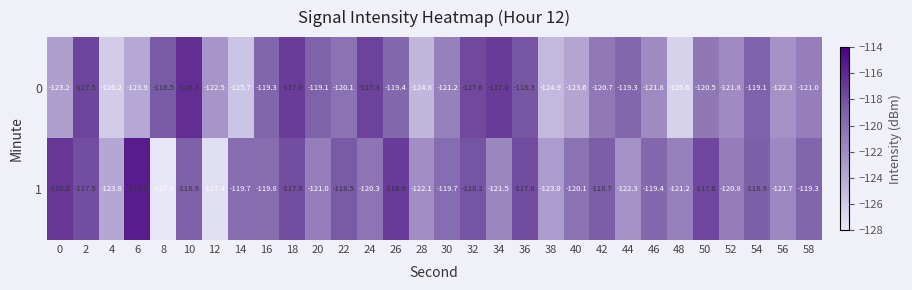

Is it true that 0 equals -32.4 at 50?

False